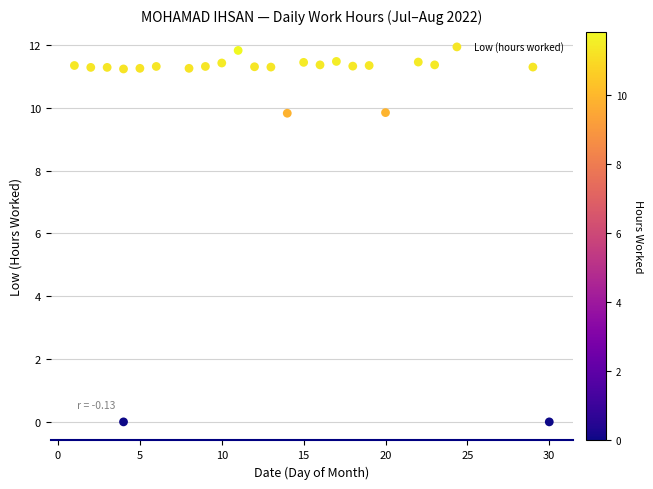

What is the range of X values (max minus min)?

29.0